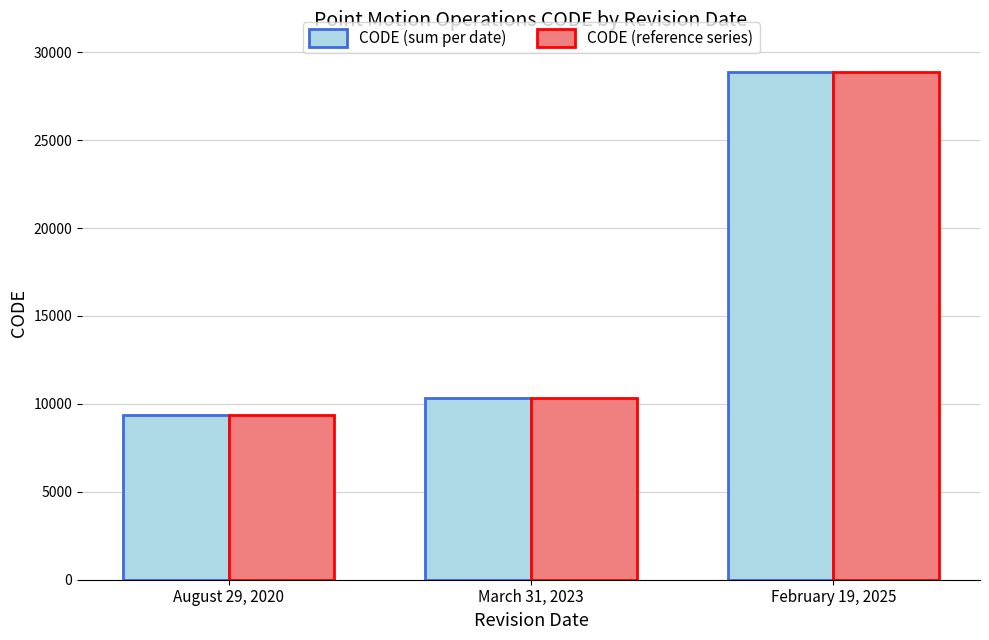

Count the number of data series in this chart.

2